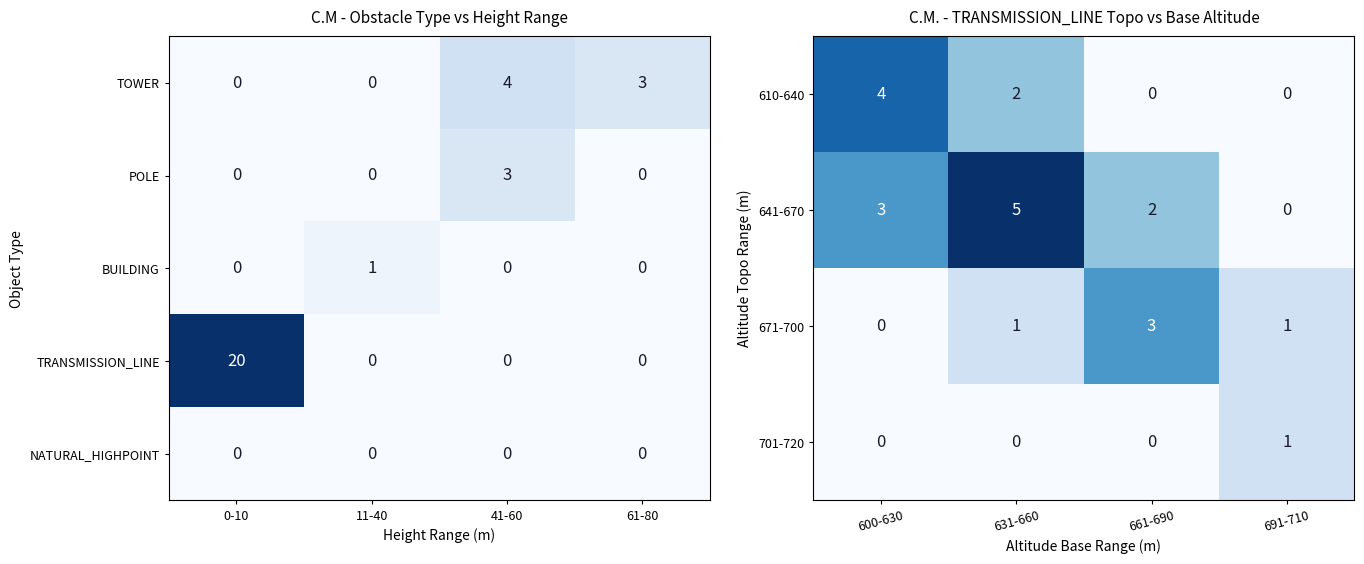

What is the difference between the maximum and minimum values in the POLE series?

3